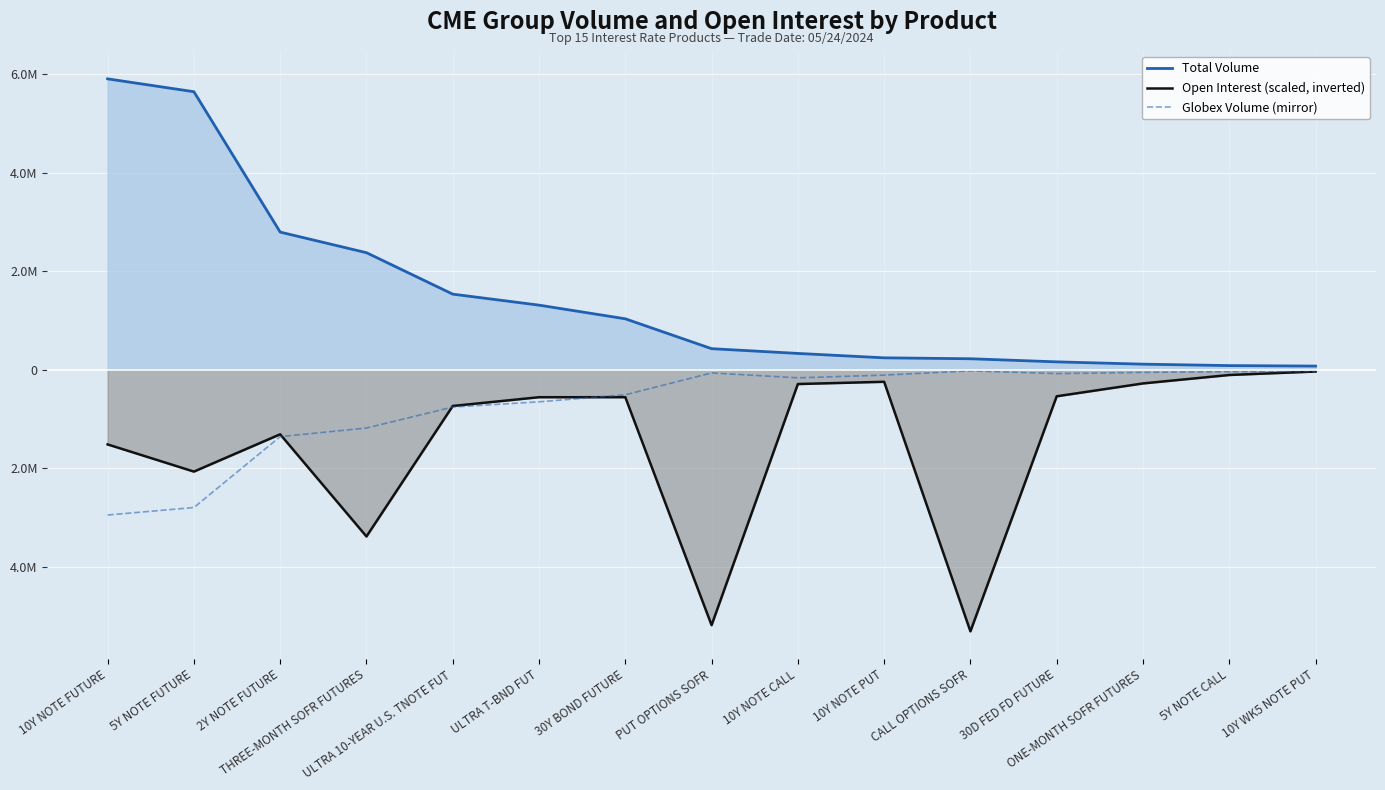

True or false: Total Volume has a value of 221002.0 at CALL OPTIONS SOFR.

True